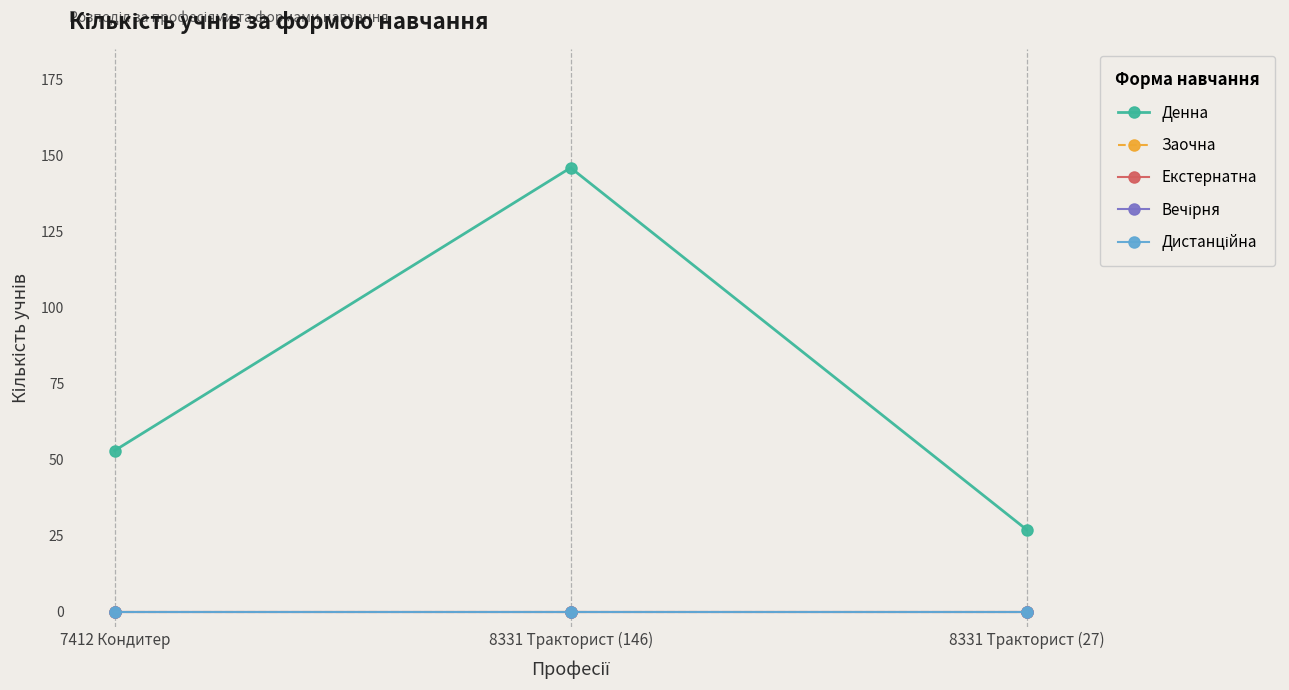

Is the value of Екстернатна at 8331 Тракторист (27) greater than the value of Денна at 7412 Кондитер?

No